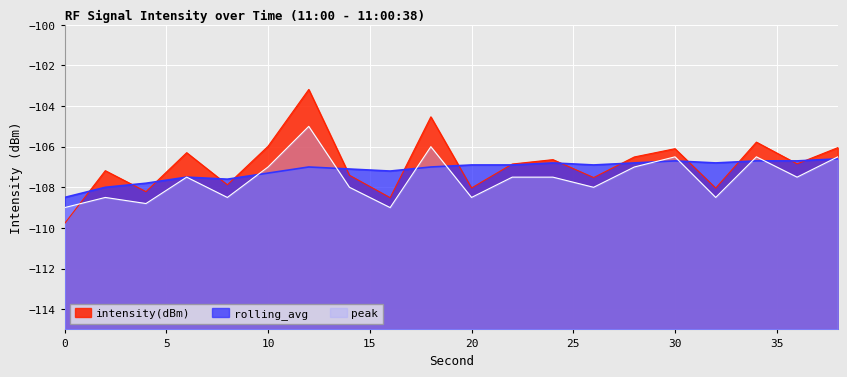

What is the sum of the peak values at 18 and 28?

-213.0